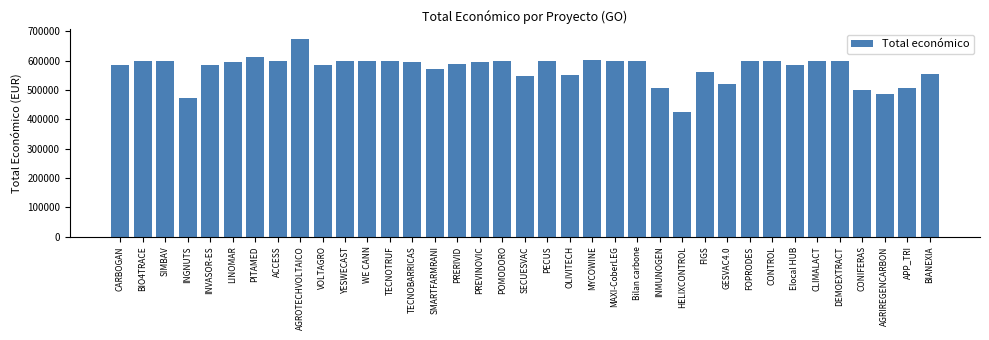

What is the label of the 4th bar from the right?

CONIFERAS